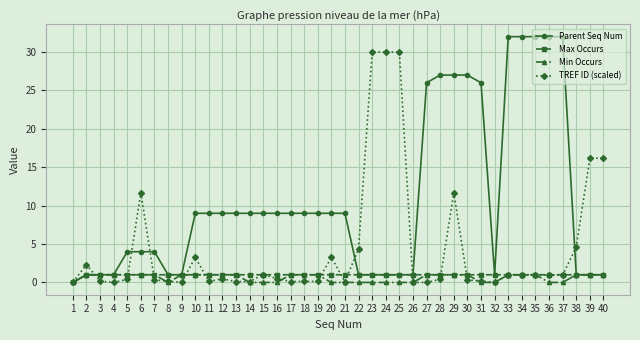

Which series changed the most between 13 and 29?

Parent Seq Num